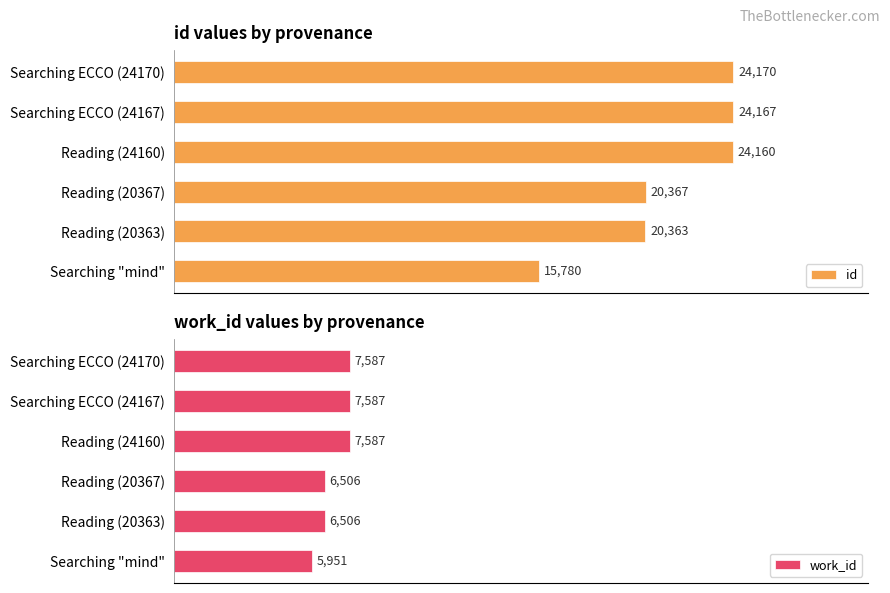

What value does the work_id series have at 0, to the nearest 50?

5950